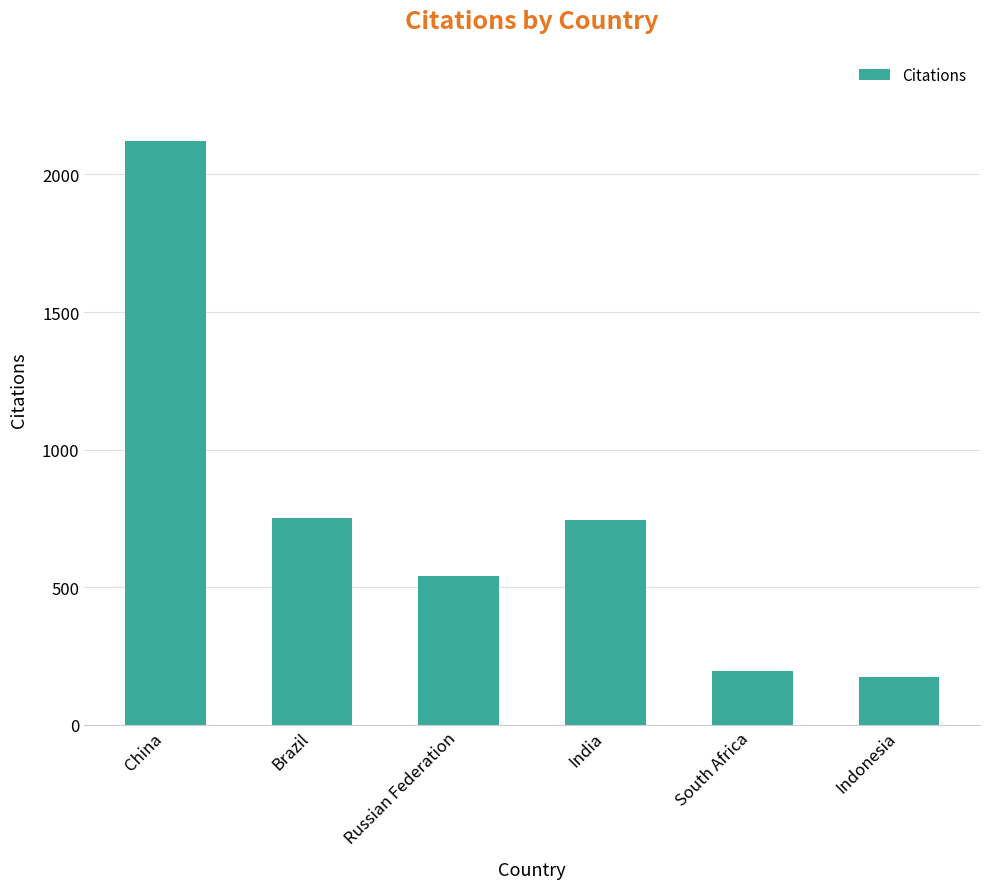

Which category has the highest value across all series?

China